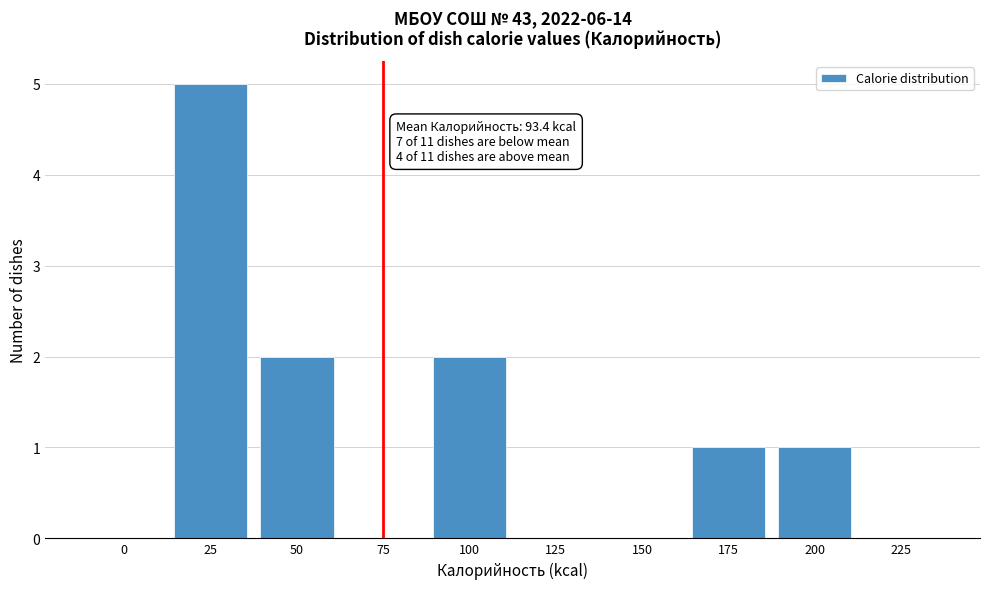

Reading left to right, list all the values displayed in this chart.

0=0	25=5	50=2	75=0	100=2	125=0	150=0	175=1	200=1	225=0